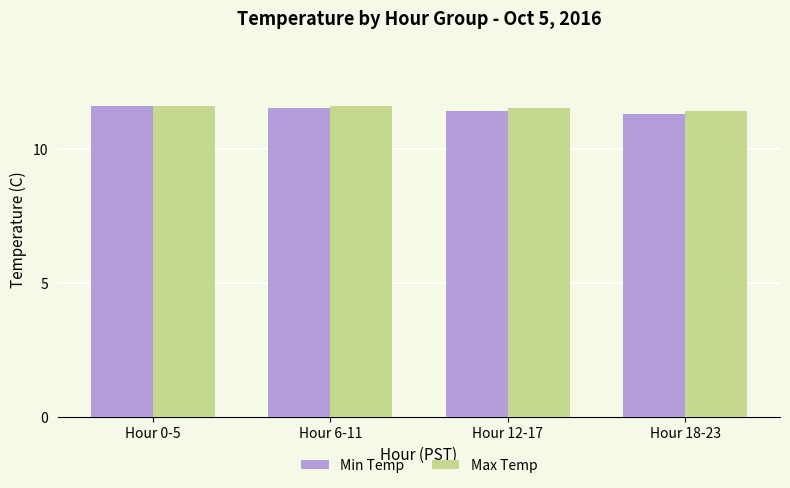

How many groups of bars are there?

4